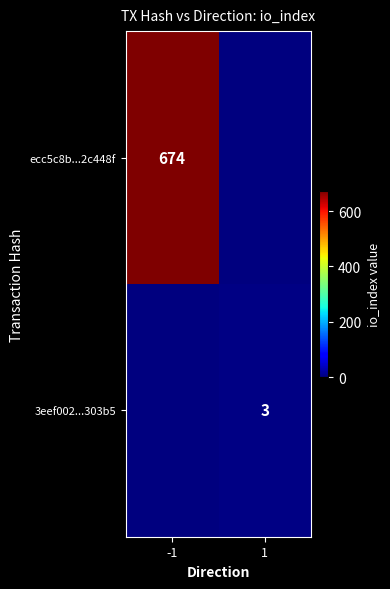

Is it true that ecc5c8b...2c448f equals 877 at -1?

False